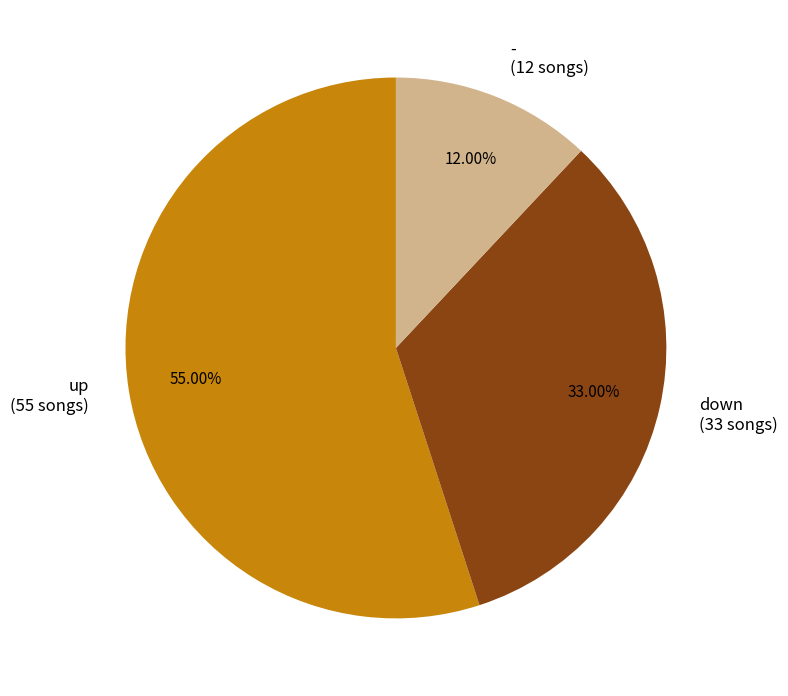

What is the largest slice in the pie chart?

up